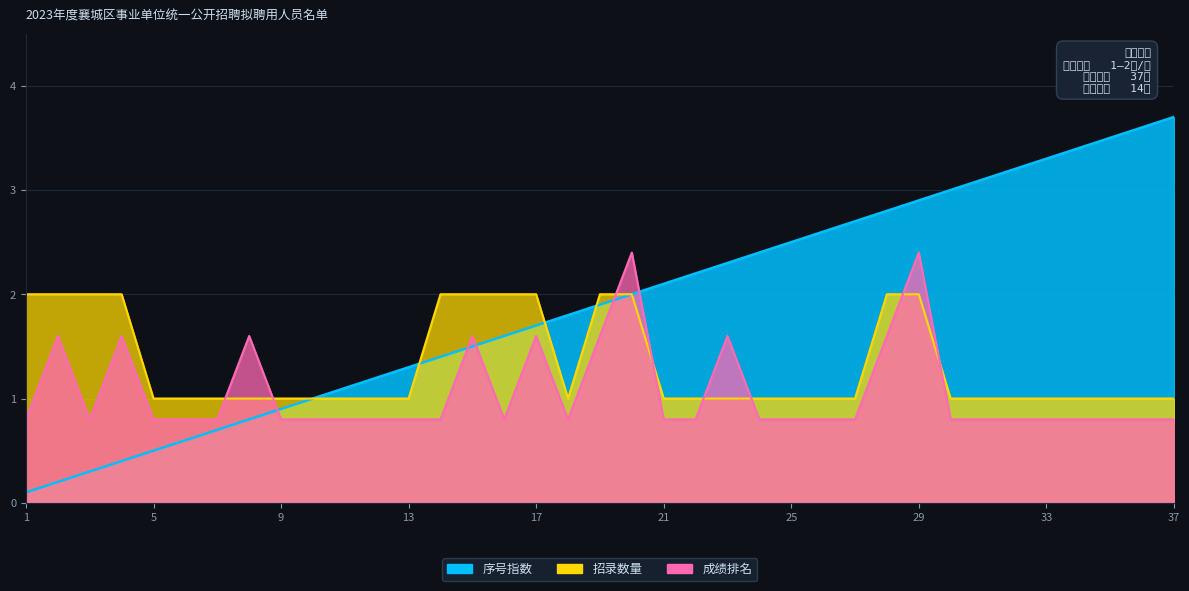

At which category is the sum across all series the highest?

29